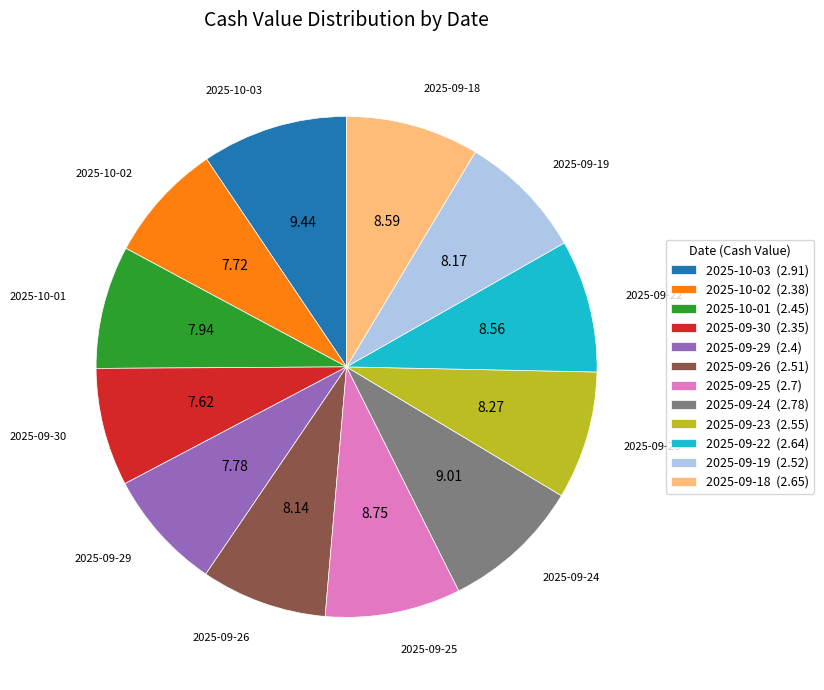

Combined, do 2025-09-23 (2.55) and 2025-09-26 (2.51) account for over 50%?

No